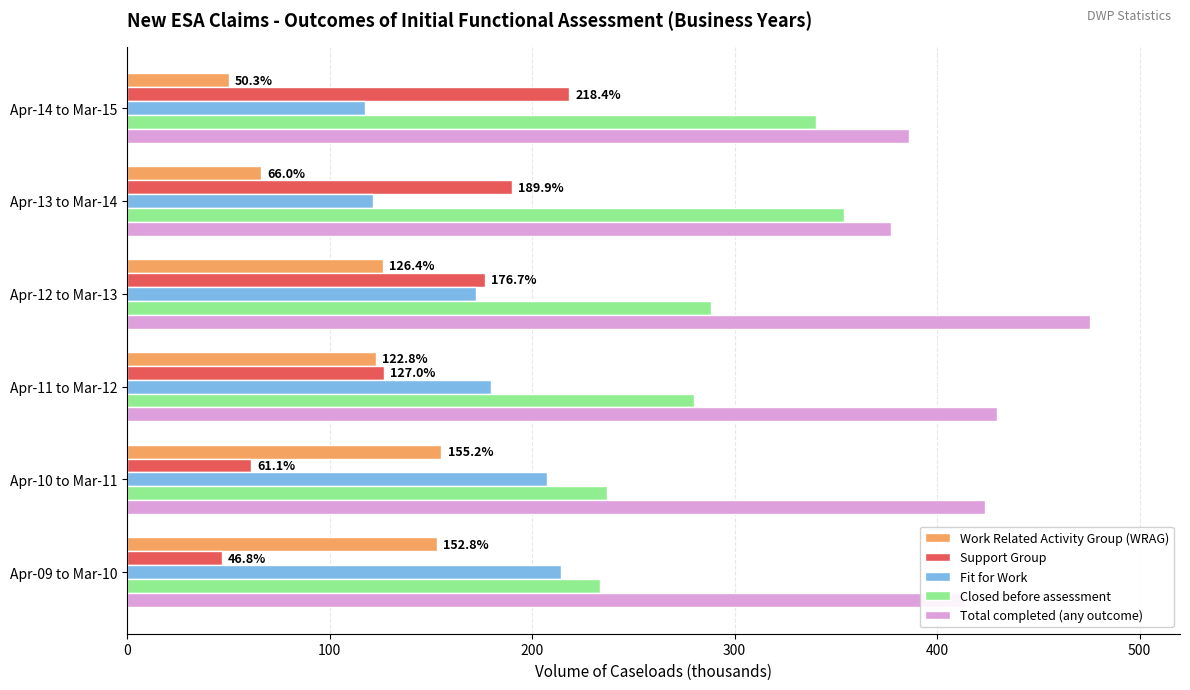

What is the average value of the Support Group series?

136.7